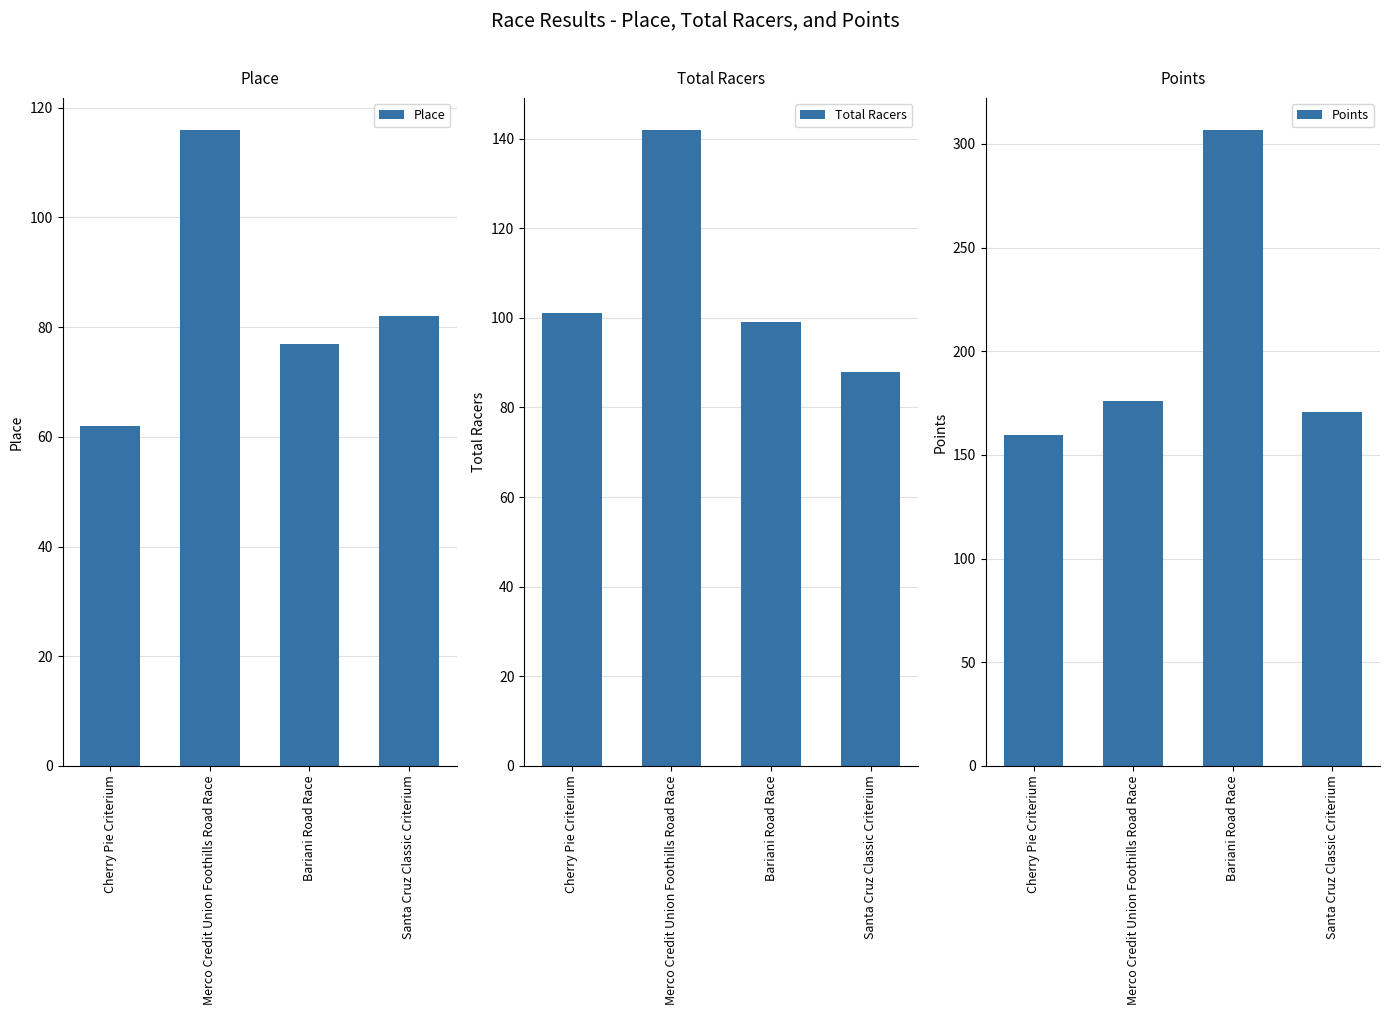

Where is Points nearest to the value 233?

Merco Credit Union Foothills Road Race